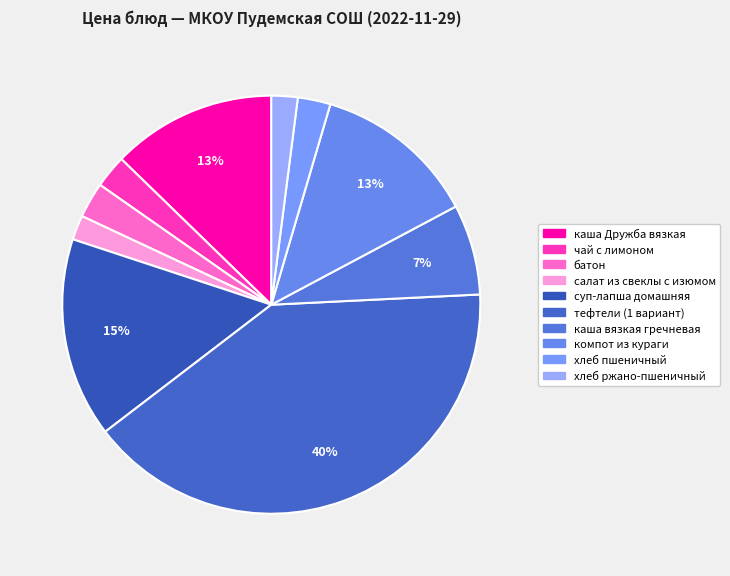

What is the change in value from каша Дружба вязкая to компот из кураги?

-0.1